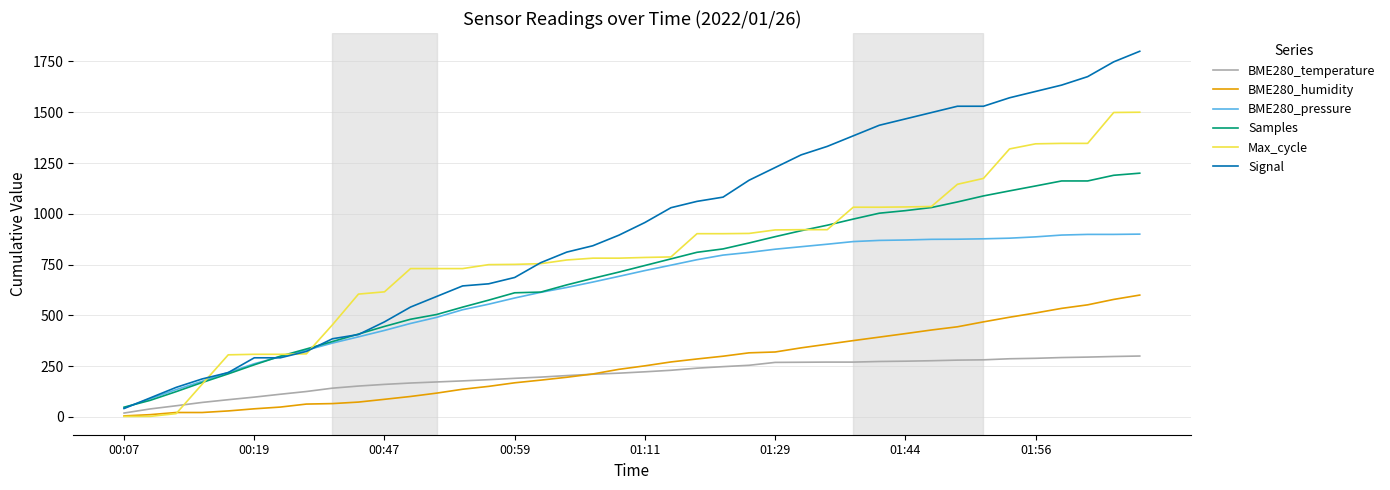

Does the chart have visible grid lines?

Yes